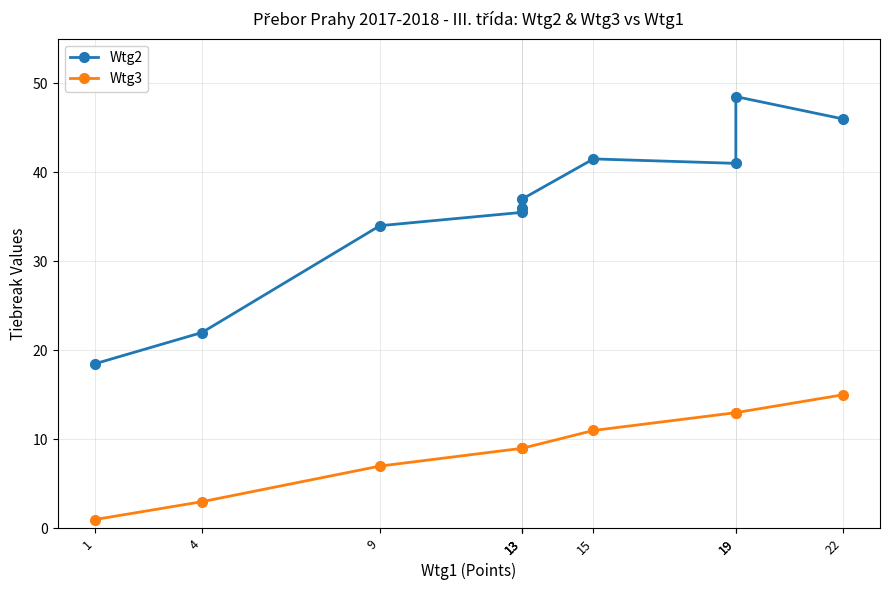

Which has a higher value, 13 or 22?

22